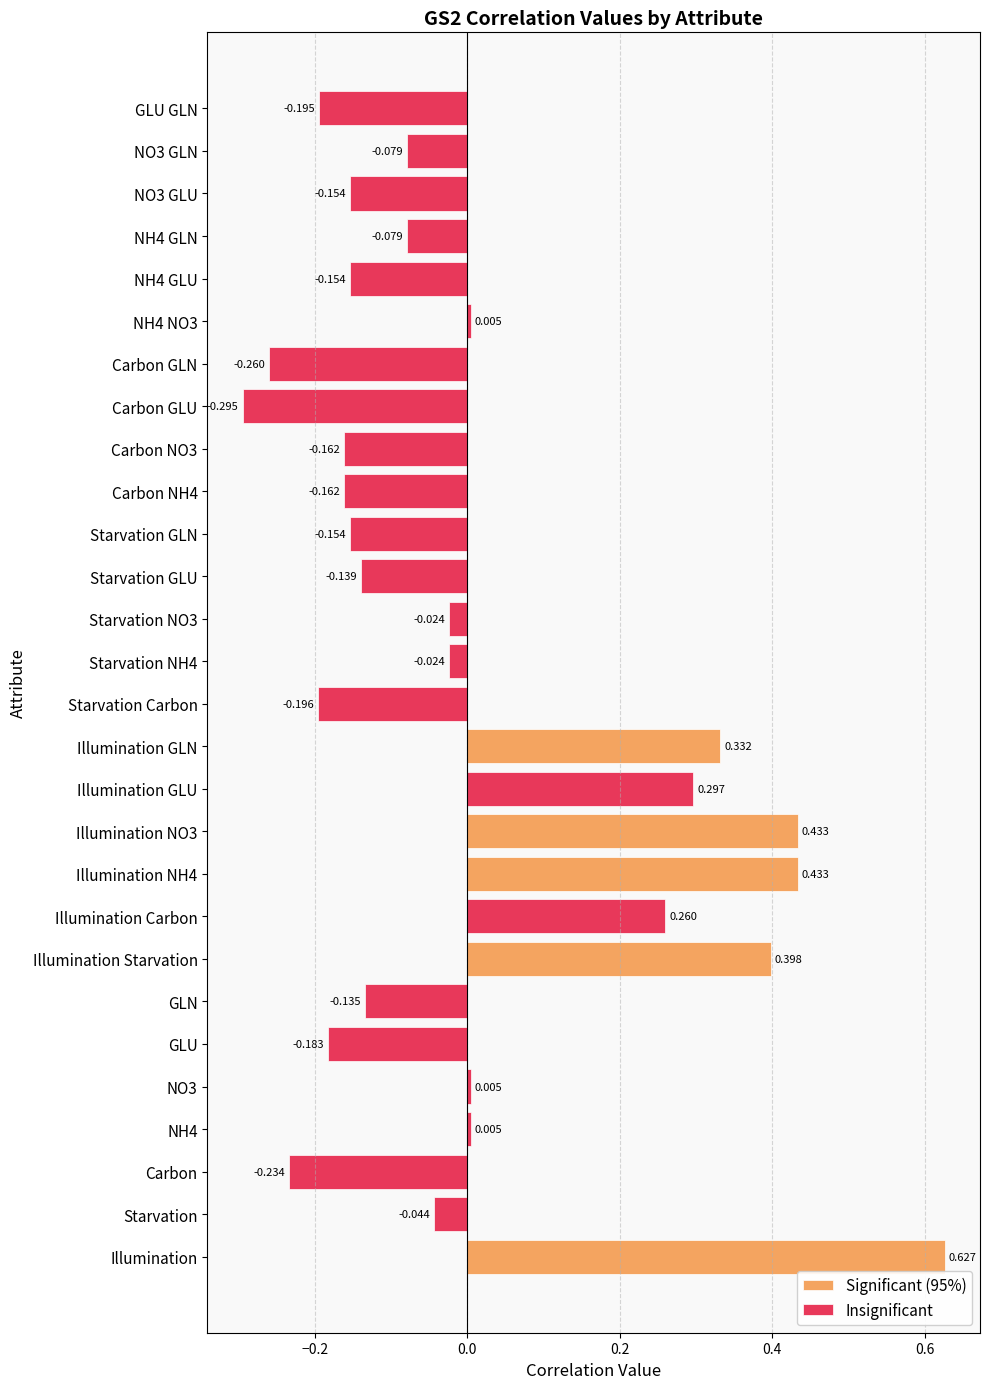

What is the value of the 28th bar from the left?

-0.2